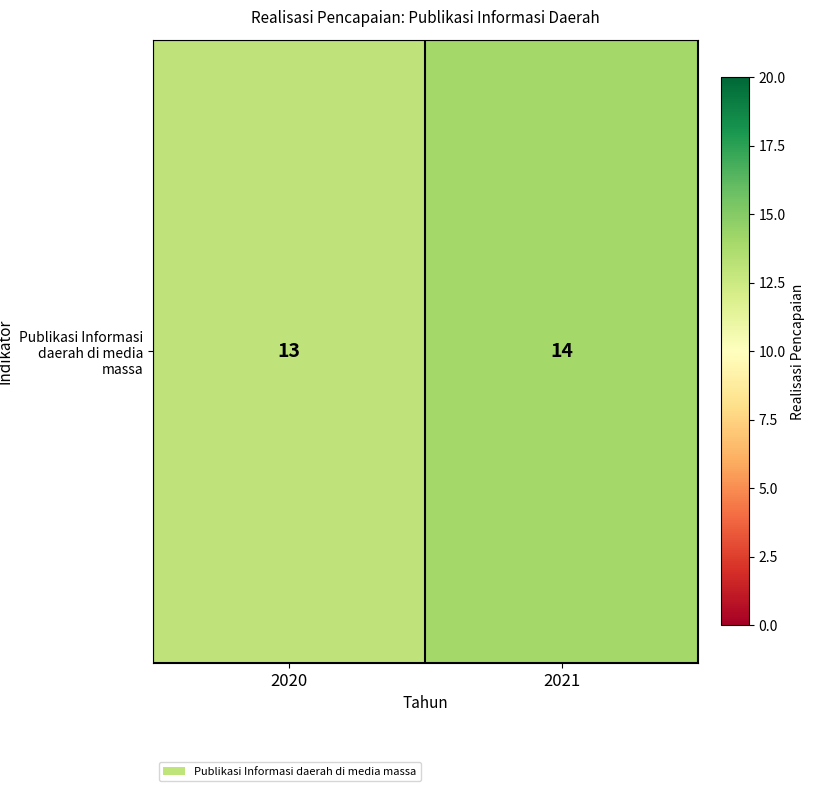

At which category does the chart reach its peak across all series?

2021